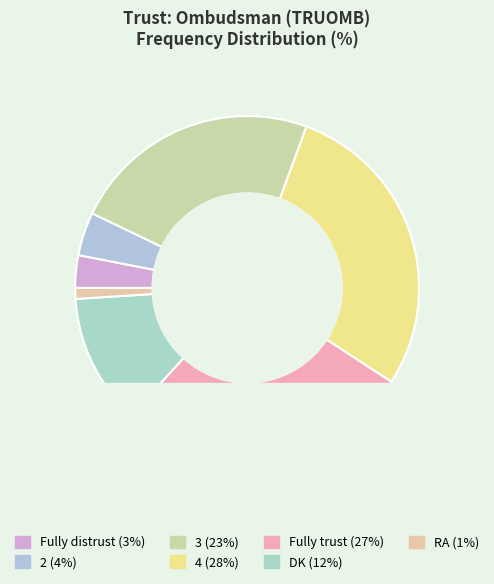

How many segments does this pie chart have?

7